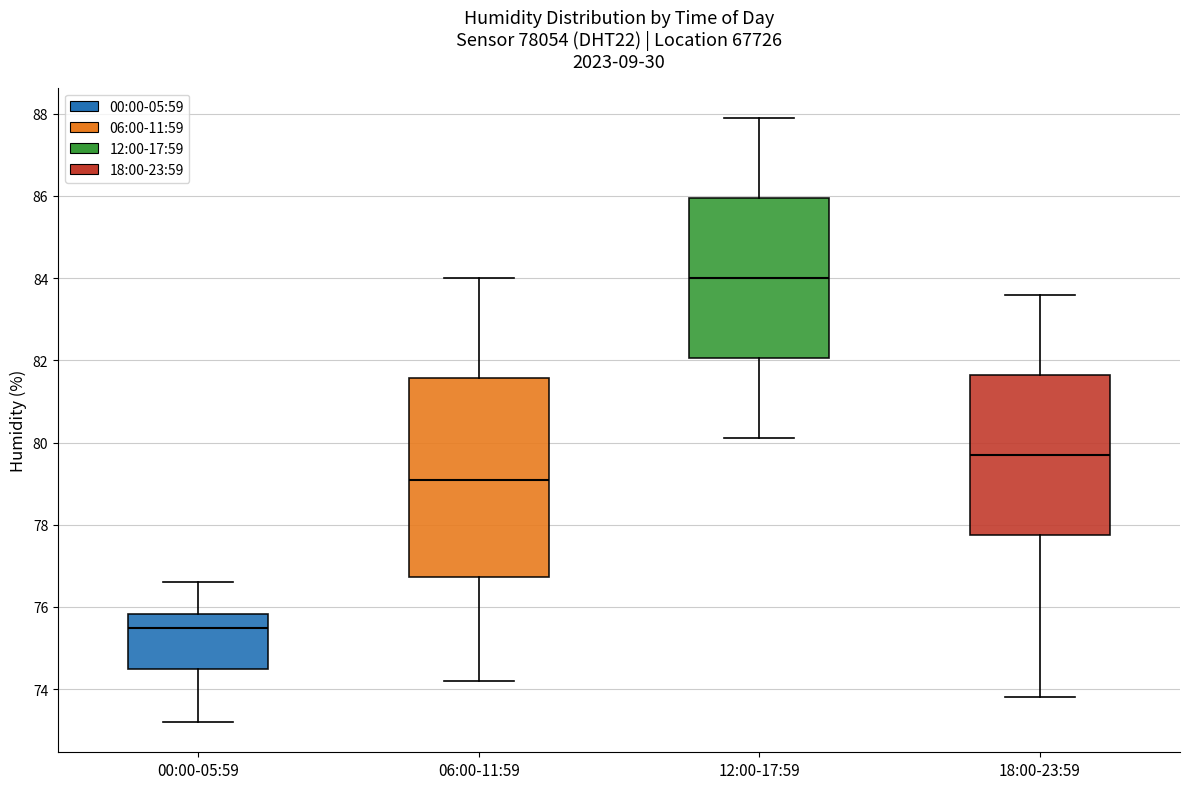

Which box has the lowest median line?

00:00-05:59